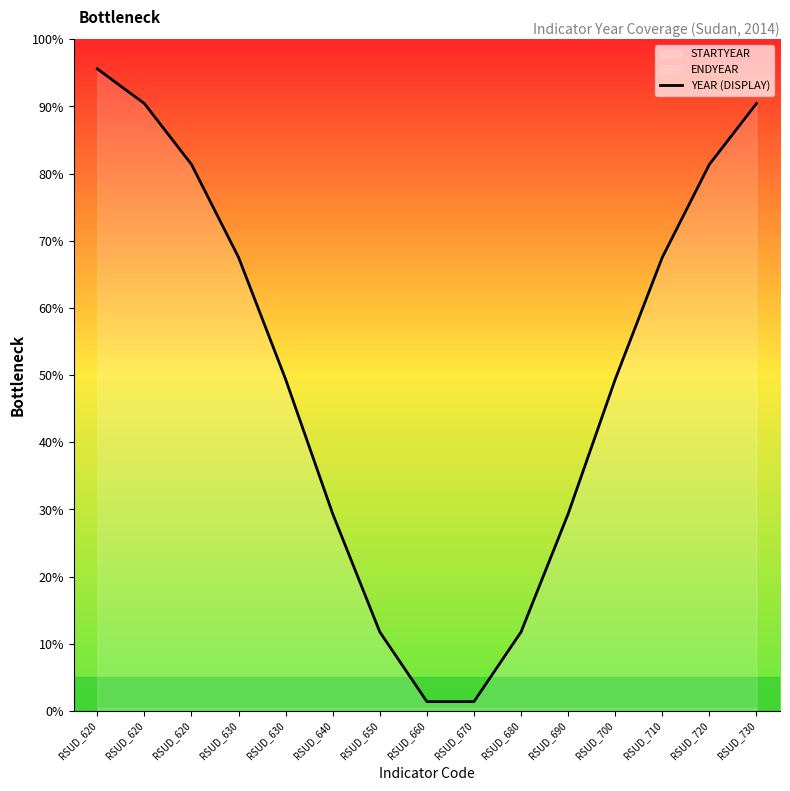

Reading right to left, what are all the values shown in this chart?

90.4	81.4	67.5	49.4	29.3	11.8	1.4	1.4	11.8	29.3	49.4	67.5	81.4	90.4	95.6